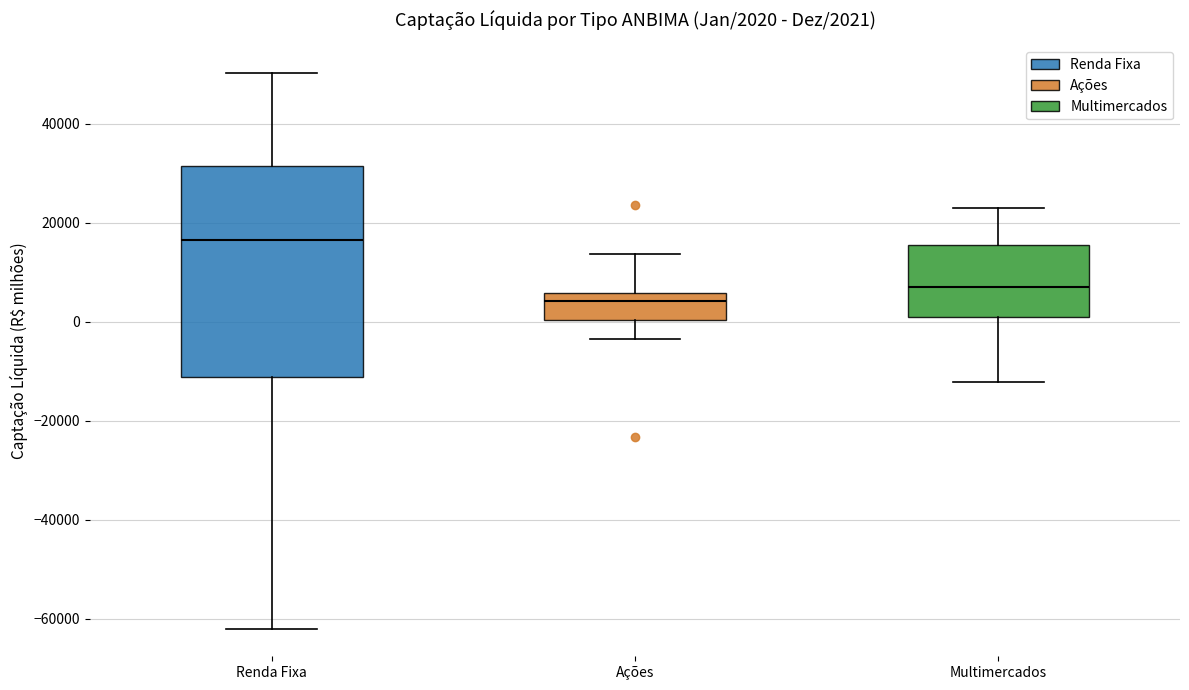

Which box is the tallest, from its lower edge to its upper edge?

Renda Fixa